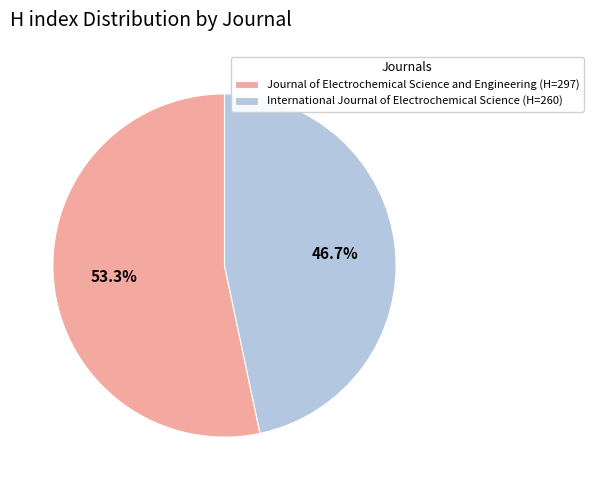

What is the ratio of the value at International Journal of Electrochemical Science to the value at Journal of Electrochemical Science and Engineering?

0.9